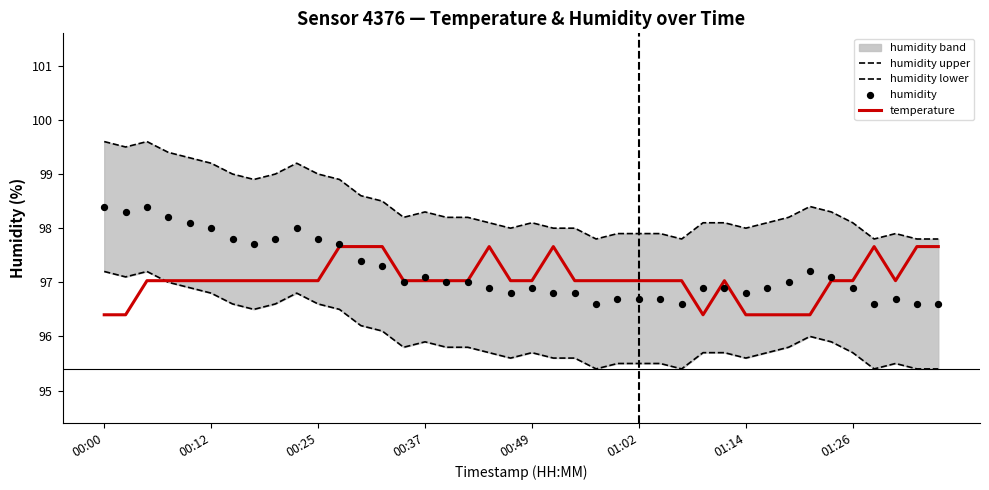

What is the maximum value for temperature?

97.7